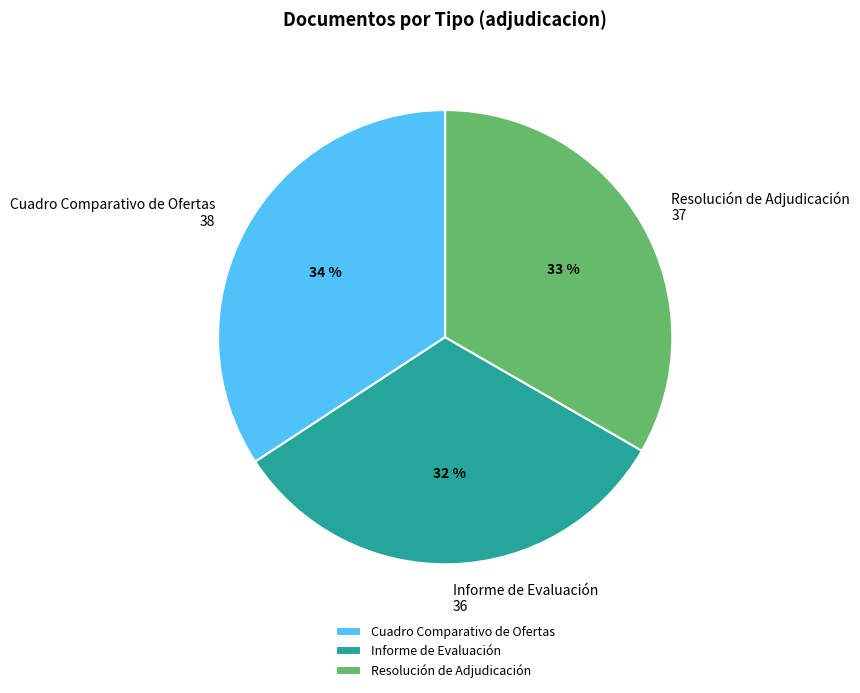

Combined, do Informe de Evaluación and Resolución de Adjudicación account for over 50%?

Yes